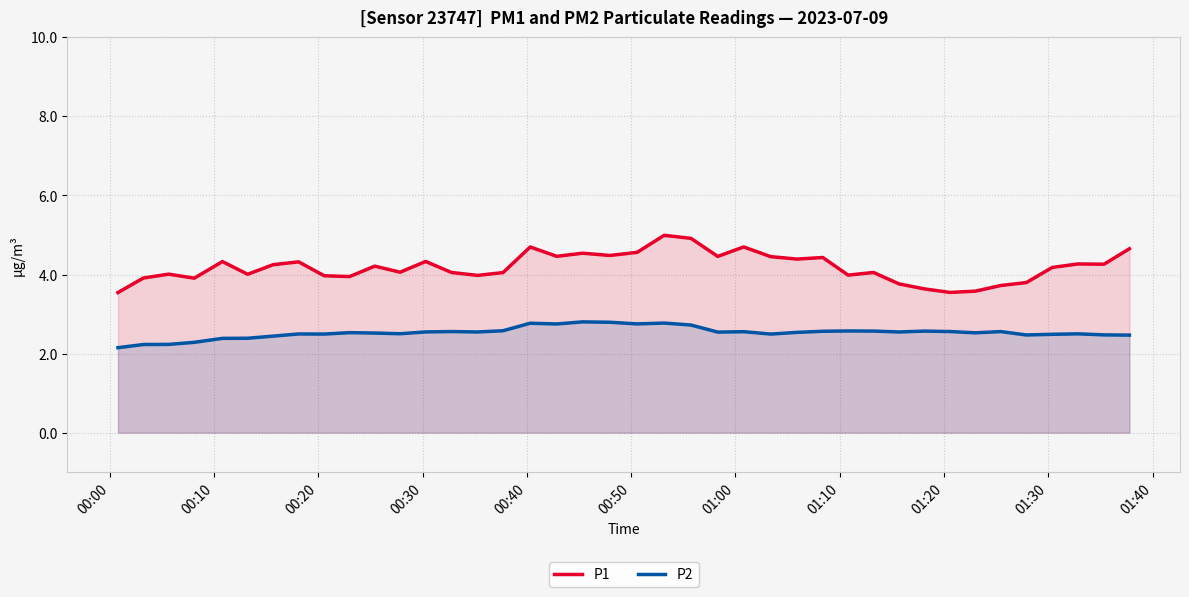

At how many categories does at least one series exceed 3?

40